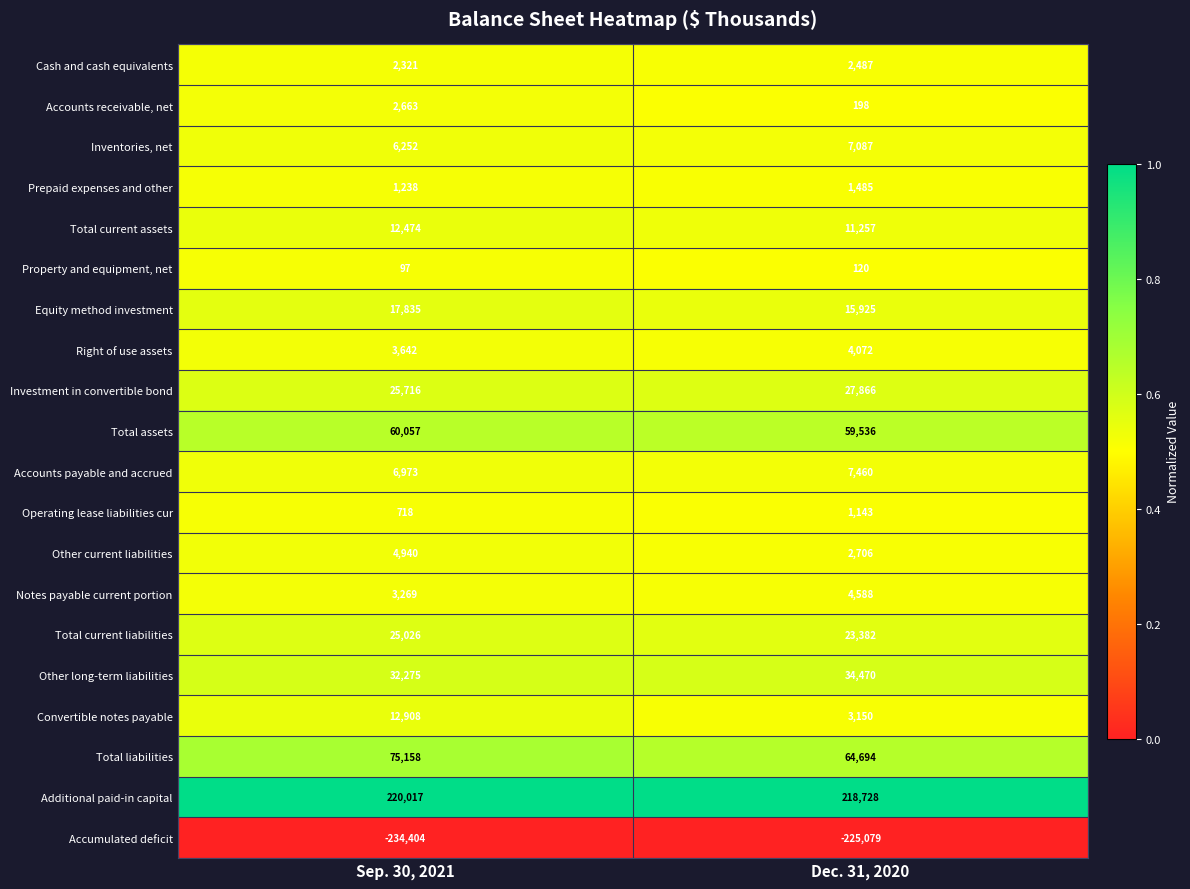

Where is Total assets nearest to the value 59796?

Dec. 31, 2020